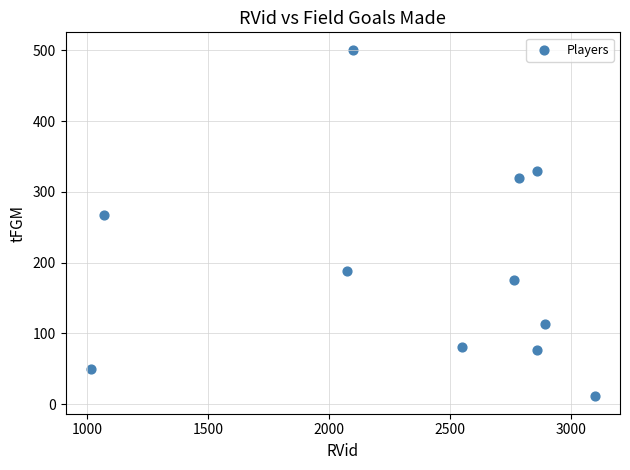

What is the range of X values (max minus min)?

2085